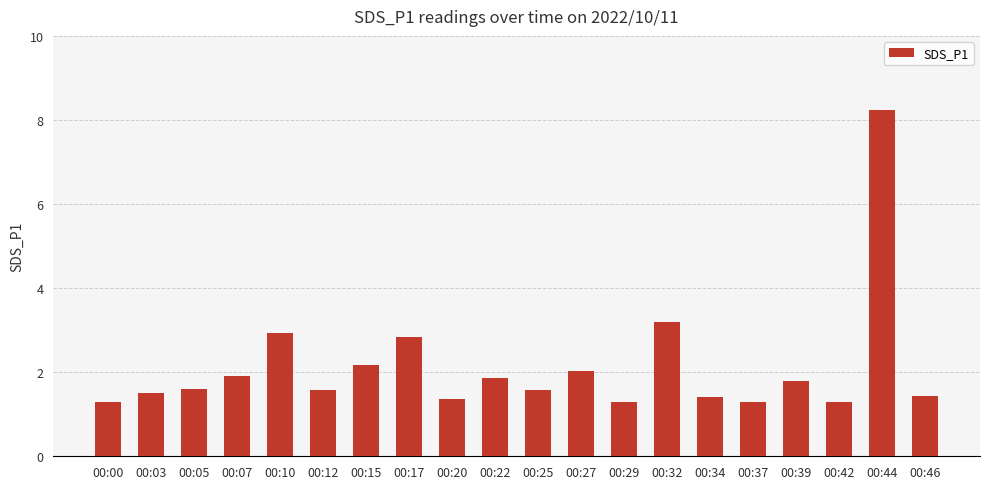

Reading left to right, list all the values displayed in this chart.

00:00=1.3	00:03=1.5	00:05=1.6	00:07=1.9	00:10=2.9	00:12=1.6	00:15=2.2	00:17=2.8	00:20=1.4	00:22=1.9	00:25=1.6	00:27=2.0	00:29=1.3	00:32=3.2	00:34=1.4	00:37=1.3	00:39=1.8	00:42=1.3	00:44=8.2	00:46=1.4